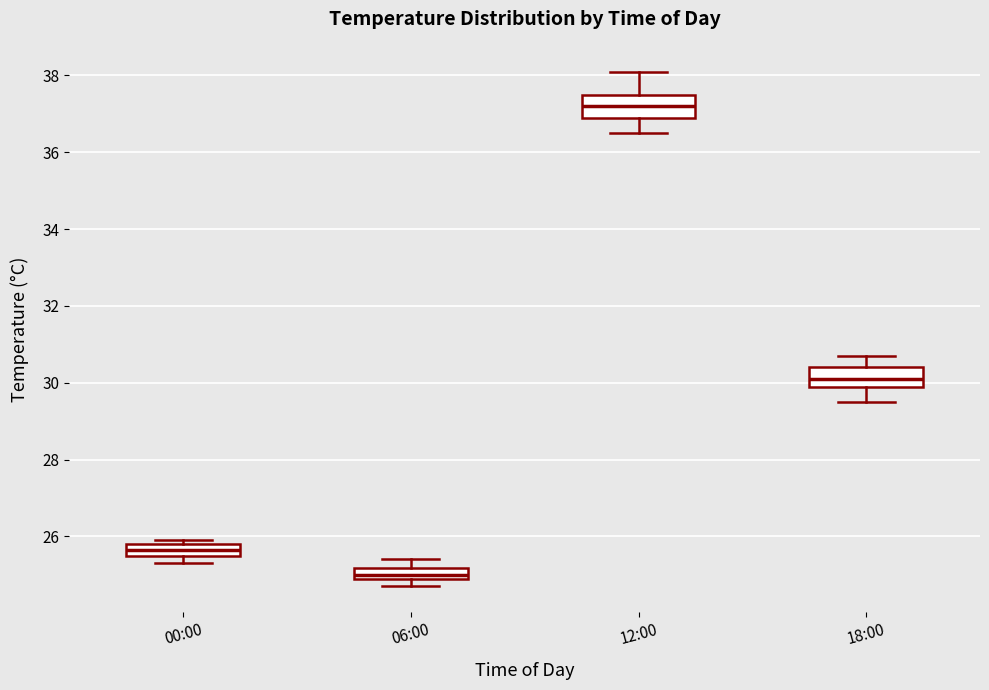

Where is the lower edge of the box for 06:00 on the y-axis? The values are not printed on the chart, so give them approximately, as read against the axis.

25.0